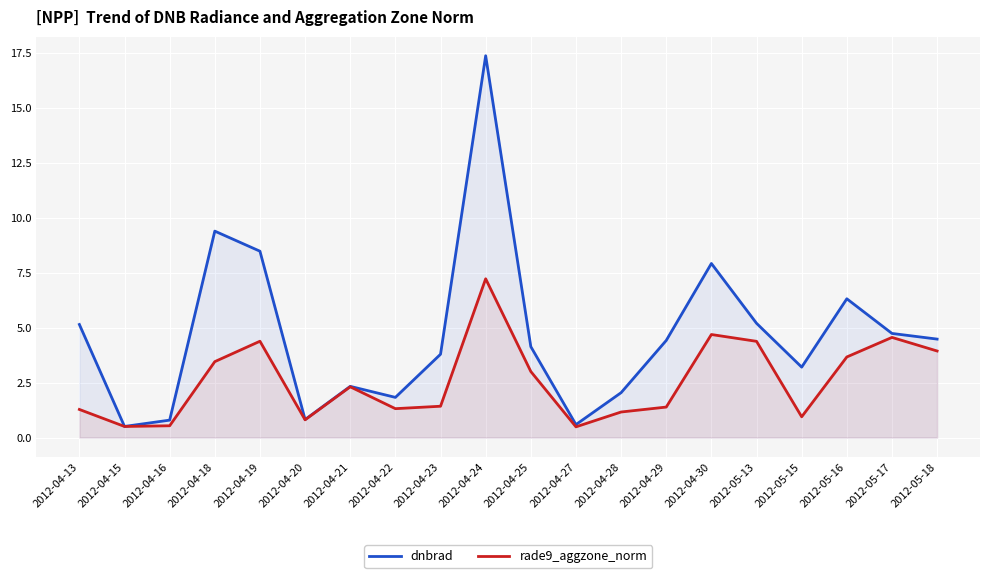

Which series changed the most between 2012-04-22 and 2012-05-18?

dnbrad